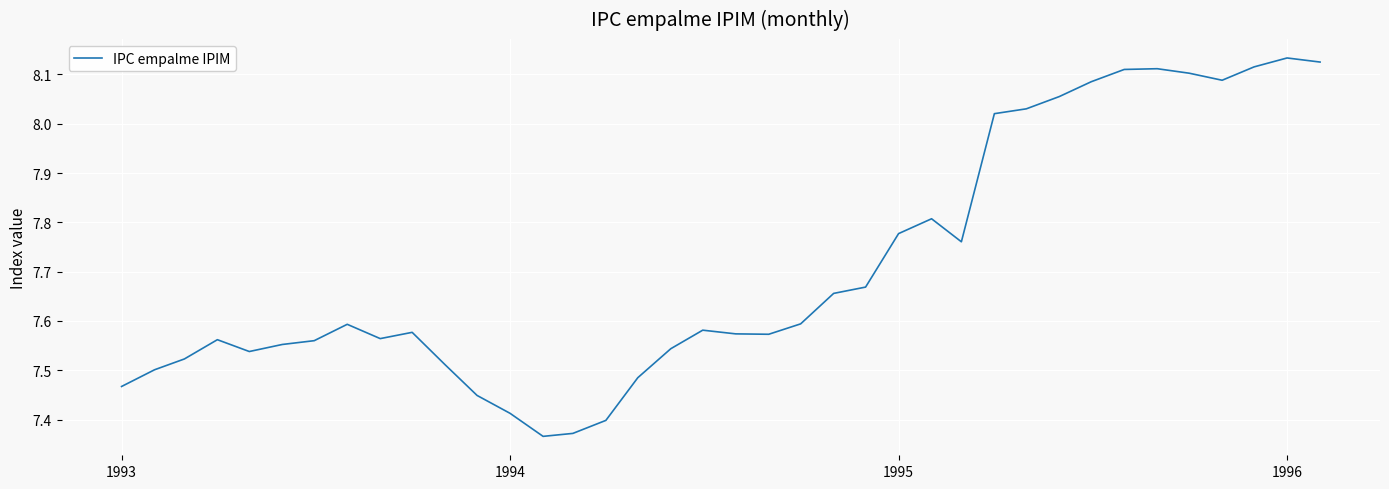

What is the difference between the maximum and minimum values?

0.8